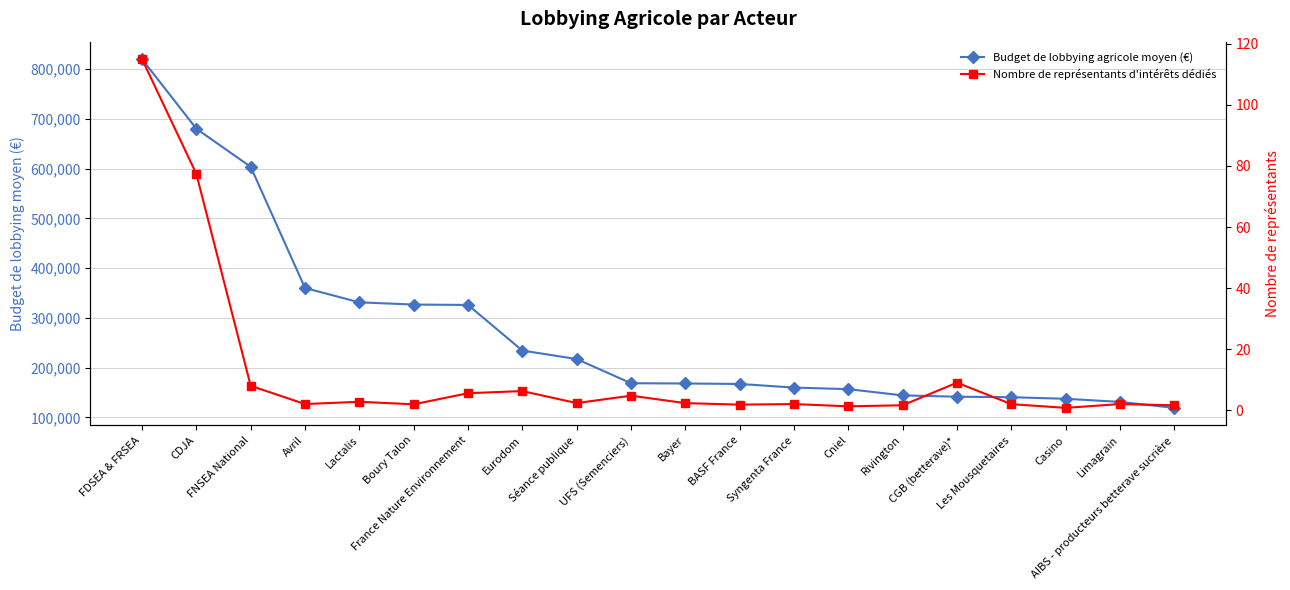

How many values in the Budget de lobbying agricole moyen (€) series are below 168750?

10